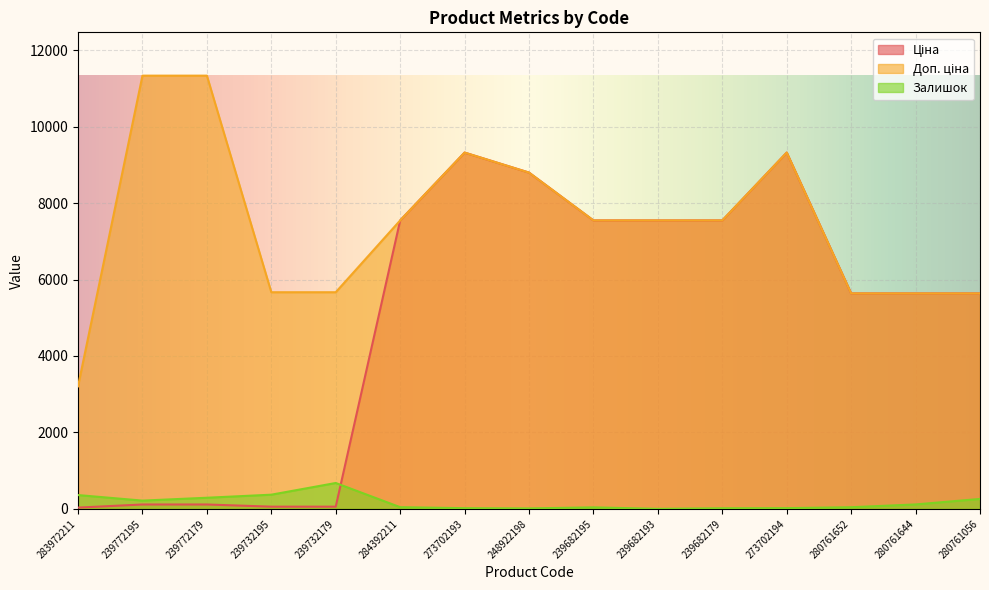

Where is Доп. ціна nearest to the value 7269?

284392211